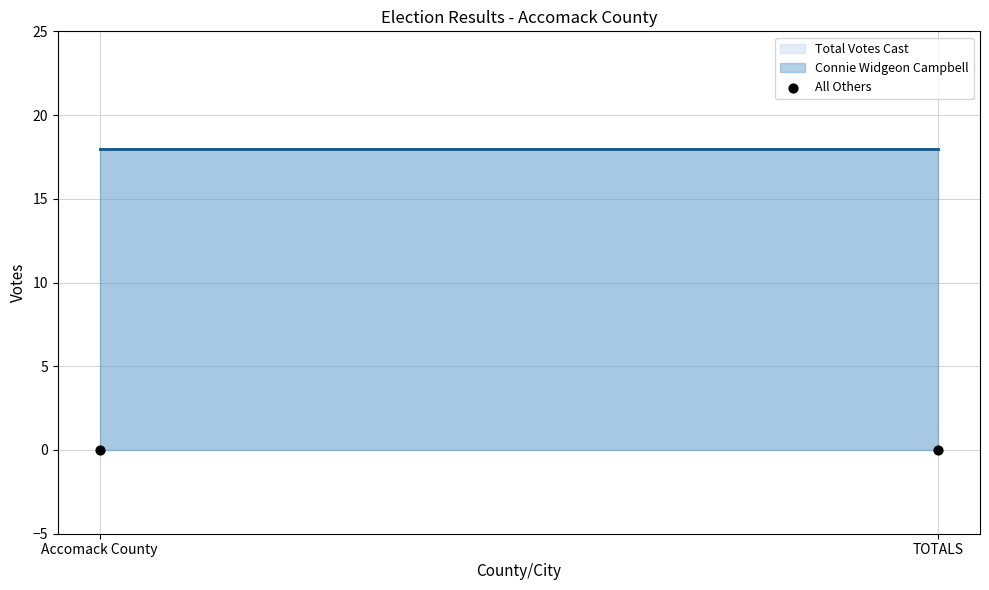

Which series contains the lowest Y value?

All Others